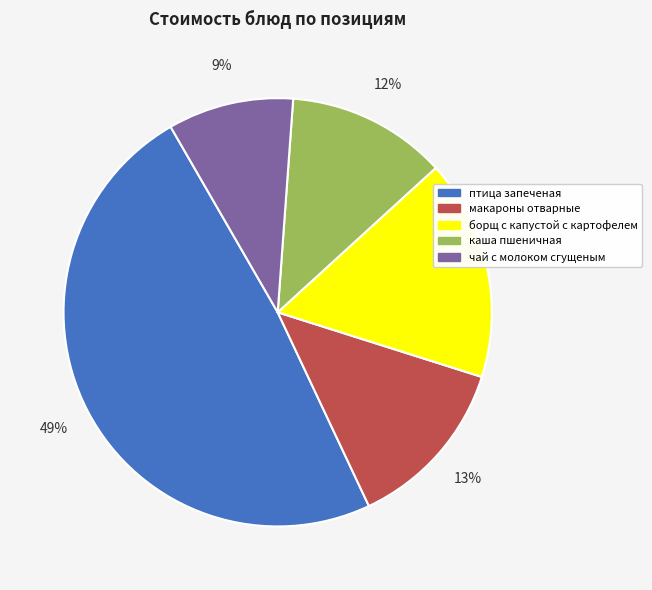

To the nearest percent, what is the average slice percentage?

20%